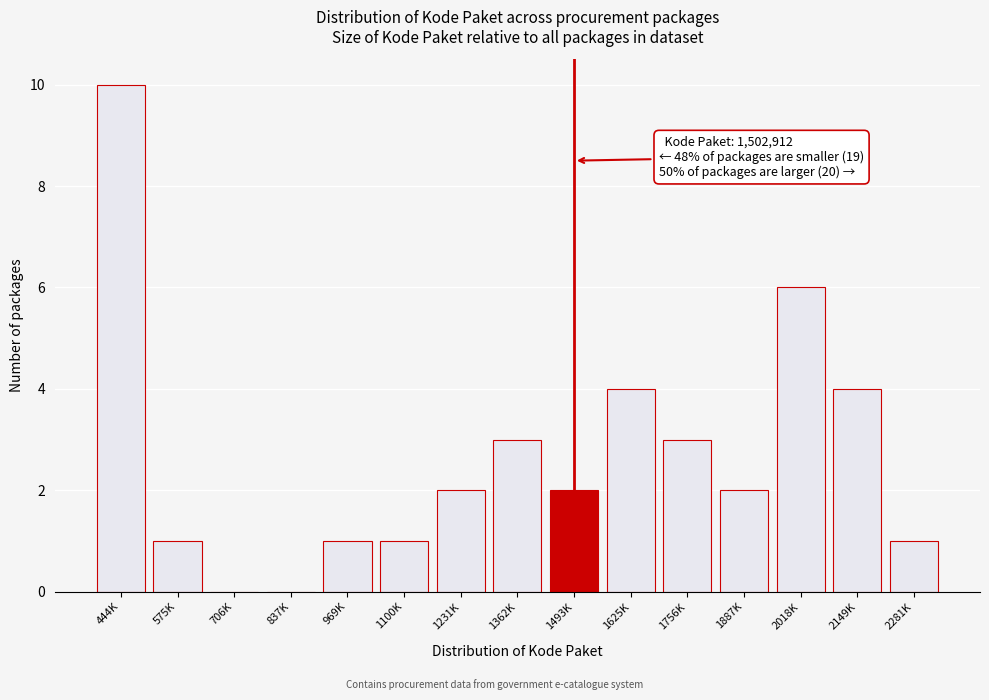

Reading left to right, what are all the values shown in this chart?

444K=10	575K=1	706K=0	837K=0	969K=1	1100K=1	1231K=2	1362K=3	1493K=2	1625K=4	1756K=3	1887K=2	2018K=6	2149K=4	2281K=1